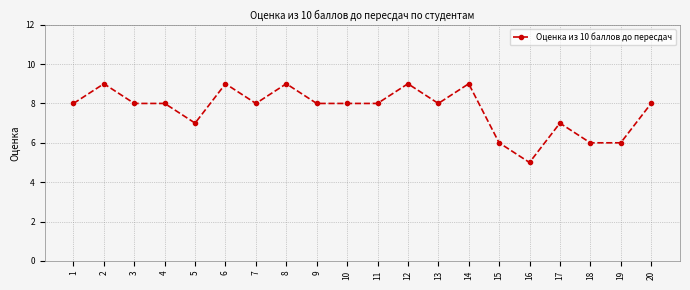

What is the sum of all values?

154